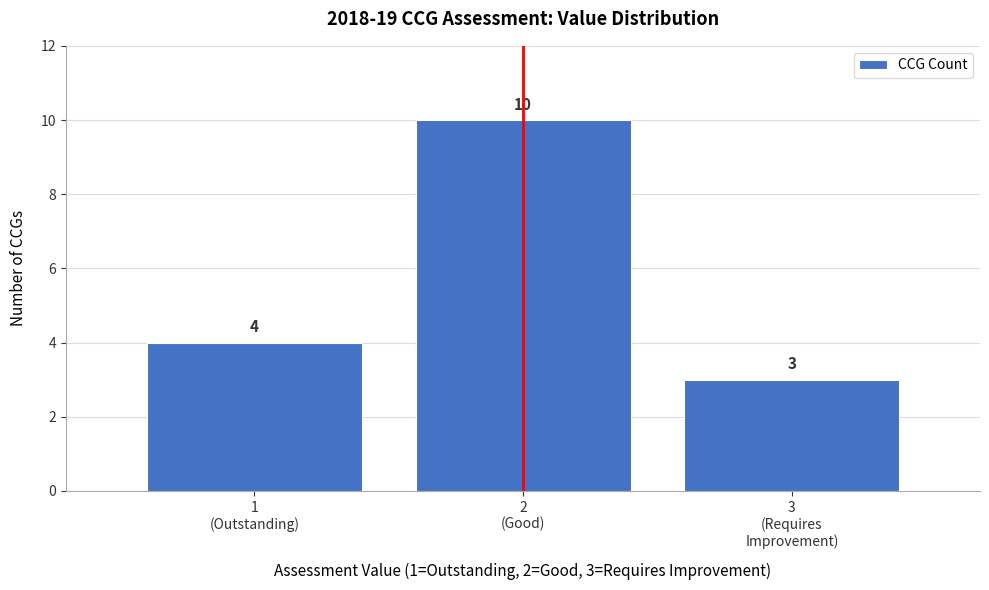

Reading right to left, list all the values displayed in this chart.

3	10	4